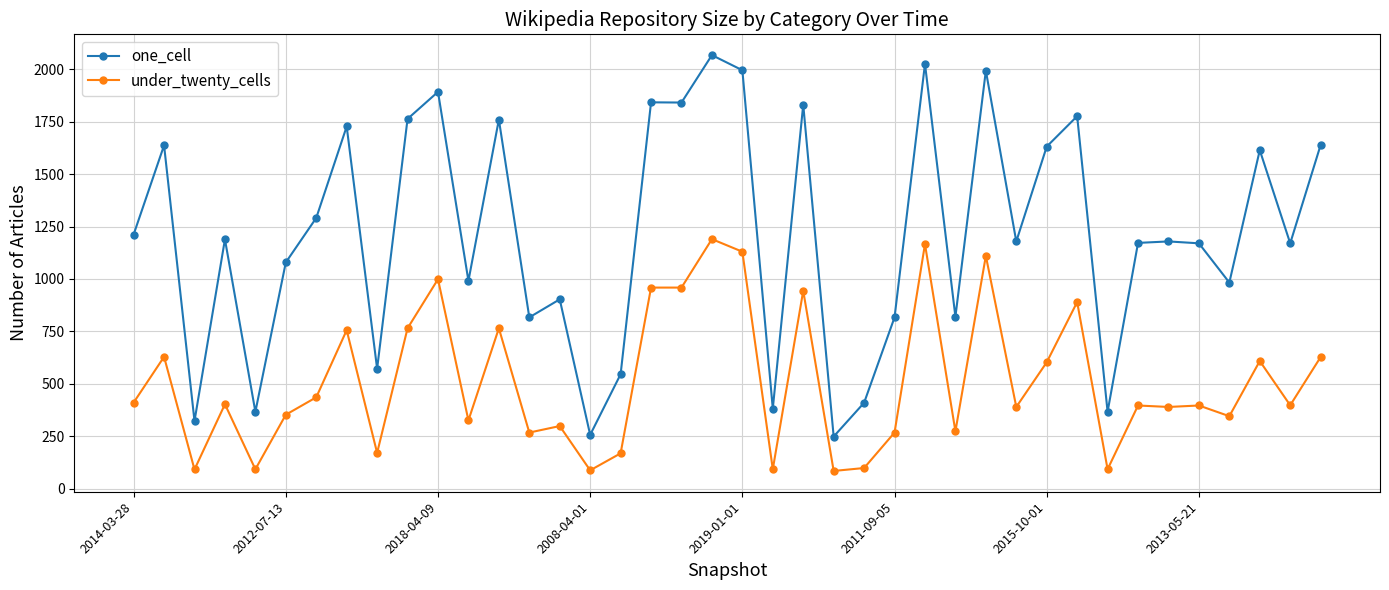

What is the minimum value for under_twenty_cells?

85